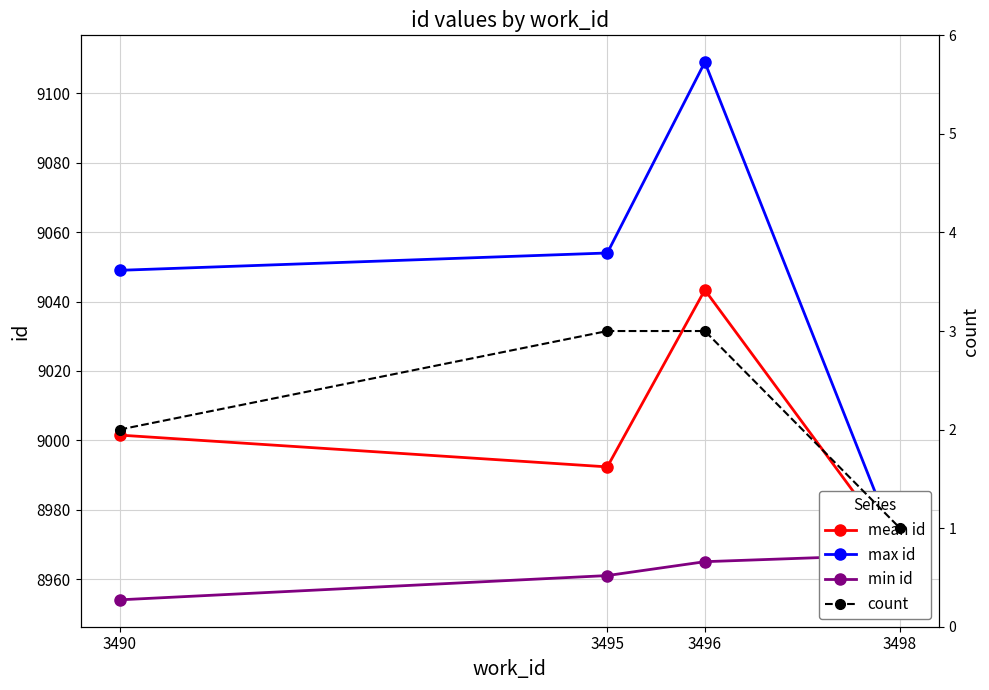

What are all the series names shown in the legend?

mean id, max id, min id, count